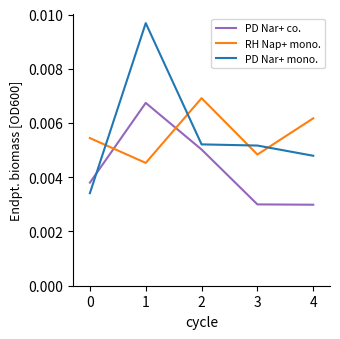

True or false: PD Nar+ co. and RH Nap+ mono. cross at least once.

True